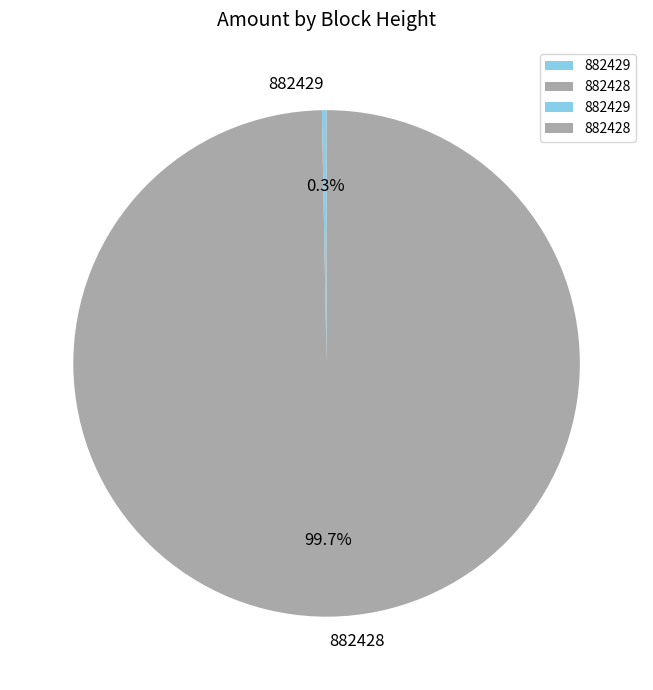

To the nearest percent, what is the average slice percentage?

50%